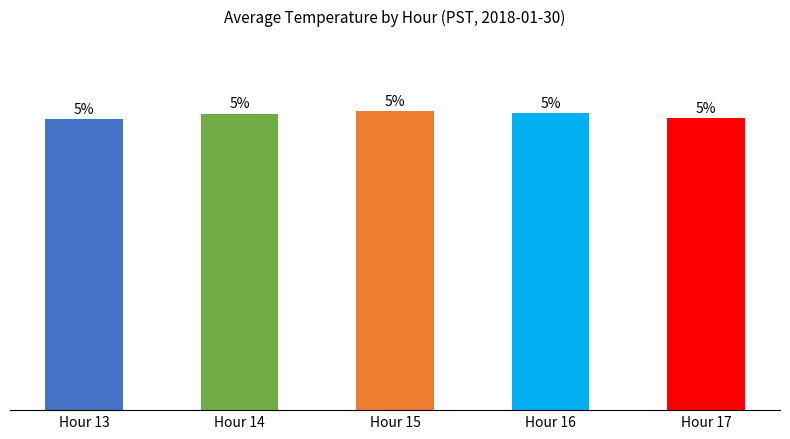

Does the chart contain stacked bars?

No